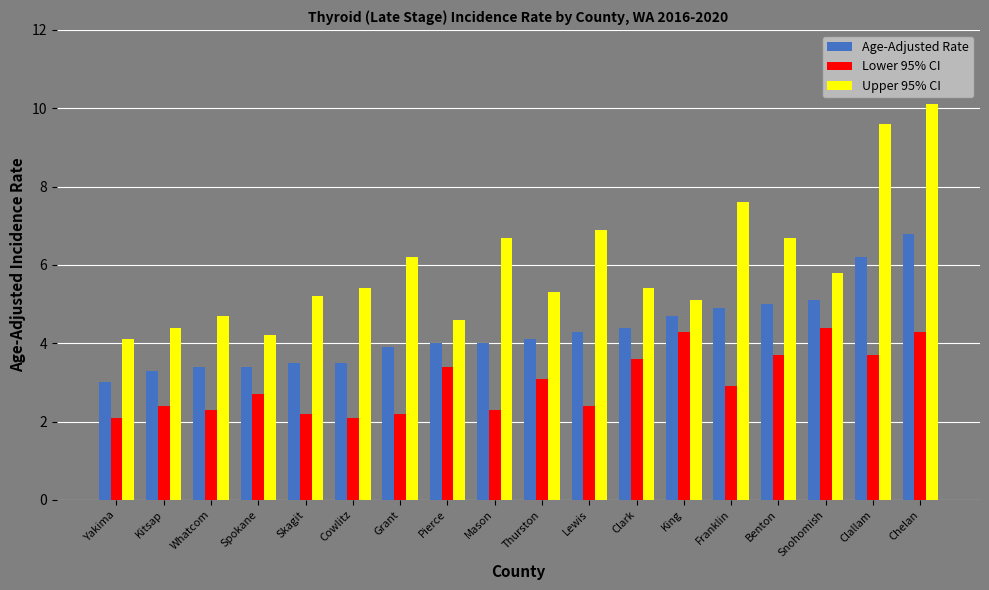

The value of Age-Adjusted Rate at Whatcom is 3.4. True or false?

True